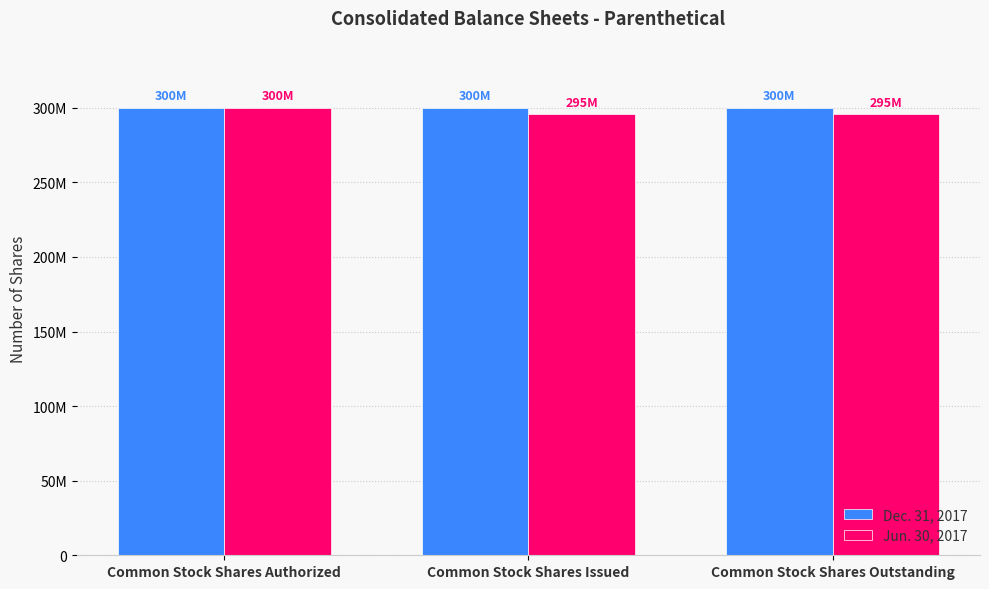

Which has a higher value, Common Stock Shares Outstanding or Common Stock Shares Issued?

Common Stock Shares Outstanding